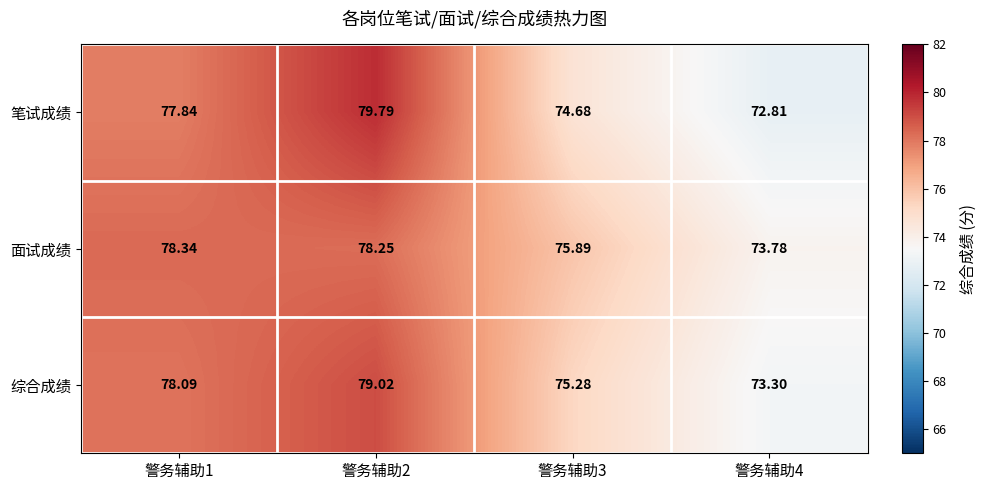

Rank the series by their maximum value, from highest to lowest.

笔试成绩, 综合成绩, 面试成绩